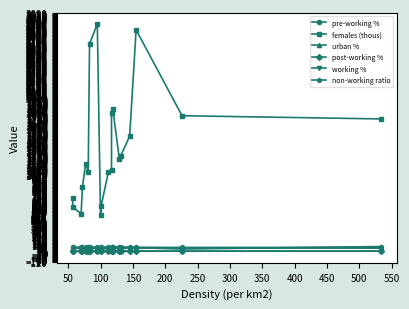

What are all the series names shown in the legend?

pre-working %, females (thous), urban %, post-working %, working %, non-working ratio